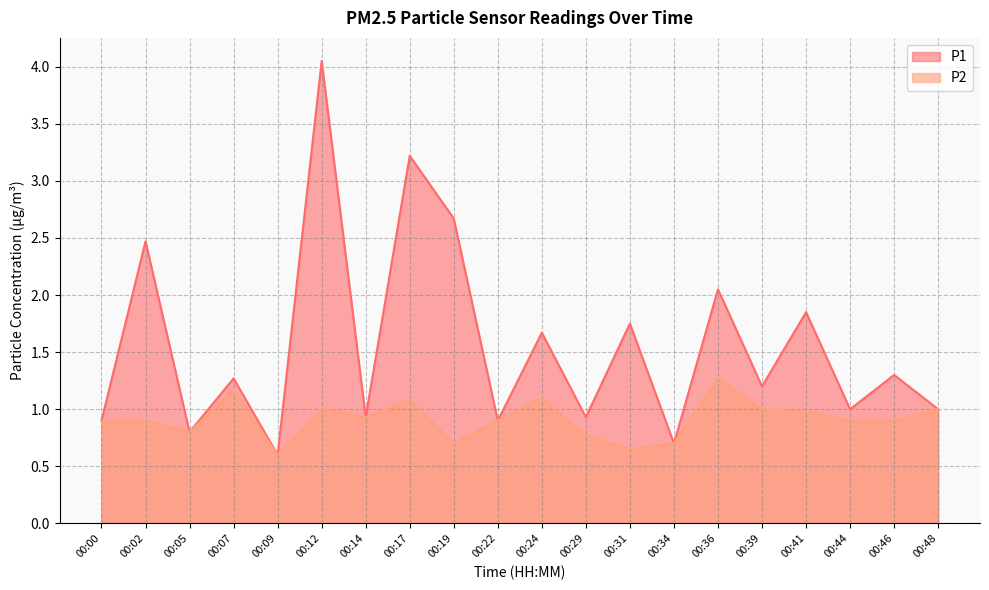

The P2 series shows 1.0 at 00:39. True or false?

True